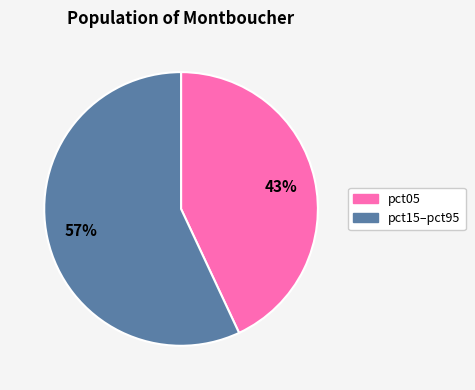

Does any single category account for the majority?

Yes